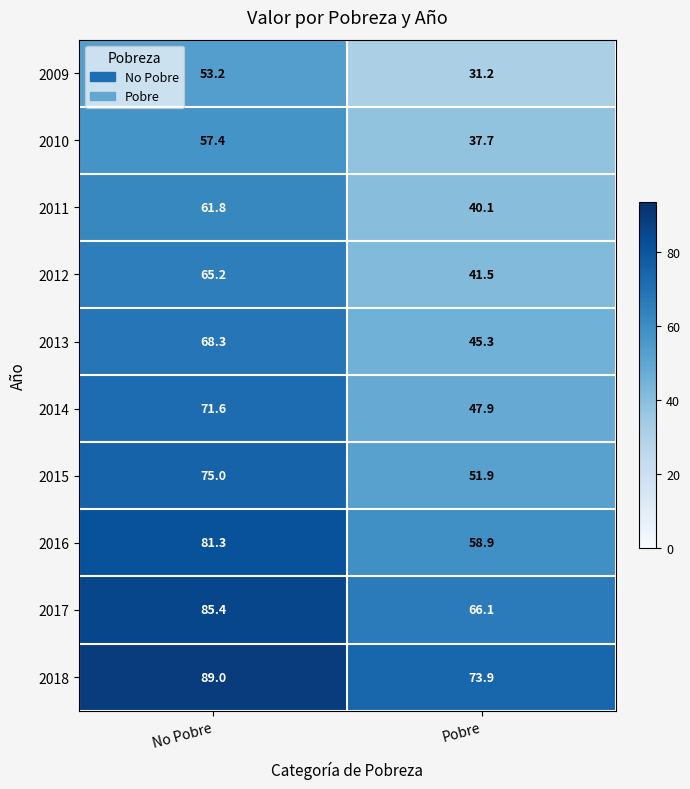

What is the spread (max minus min) of values at Pobre?

42.7